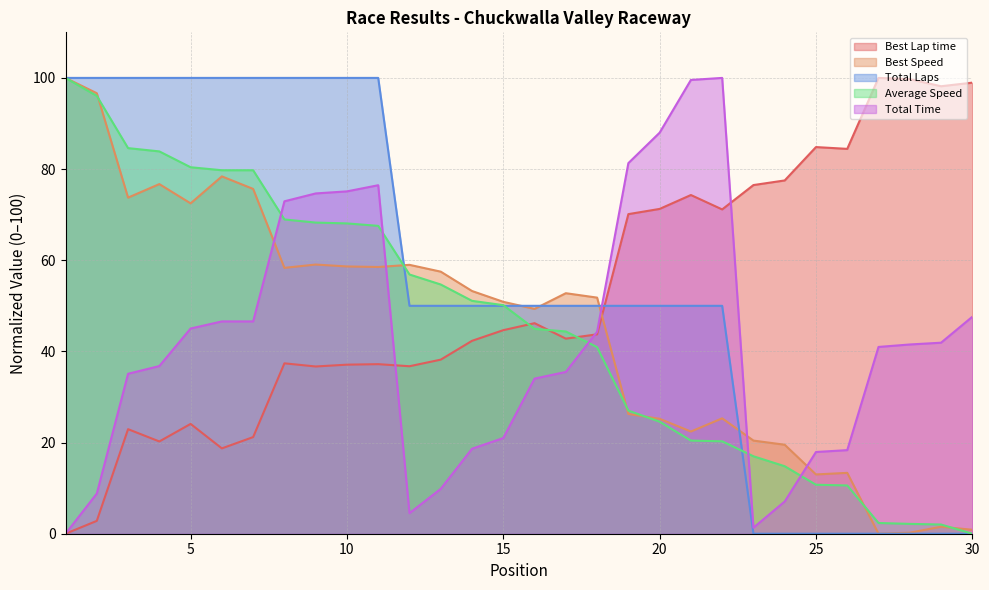

After their last crossing, which series has the higher values: Total Laps or Best Speed?

Best Speed